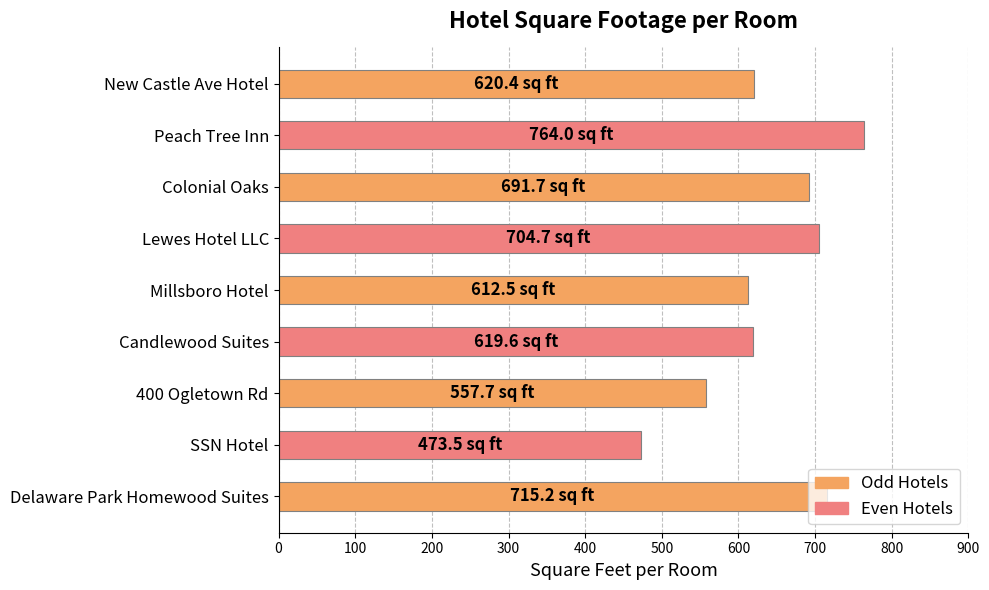

What is the sum of all values?

5759.2